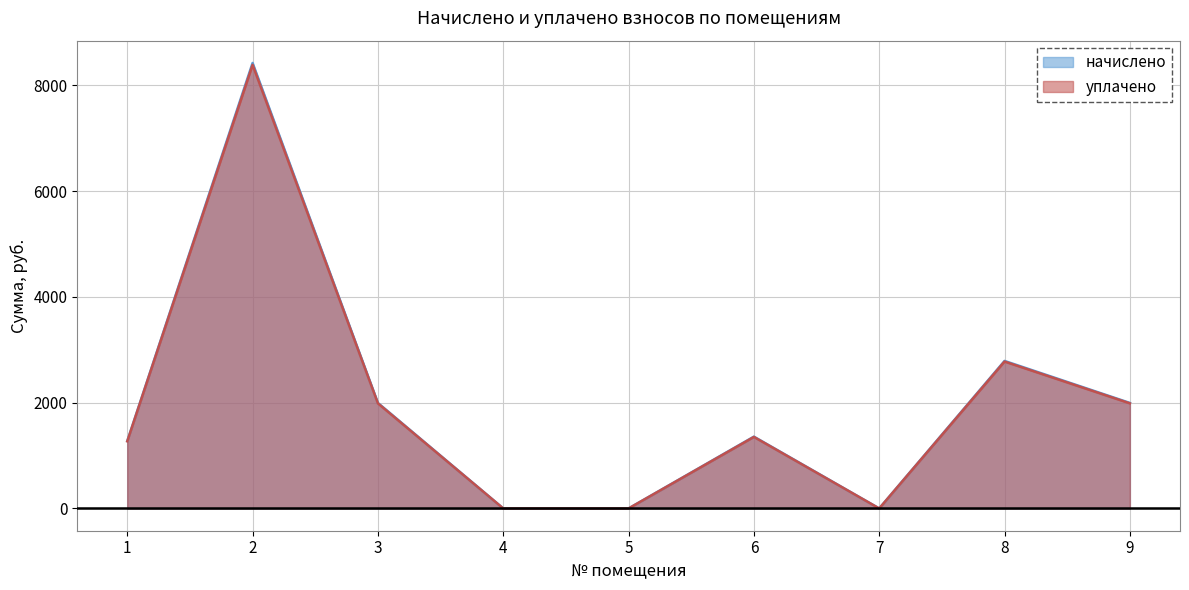

How many data points in начислено are less than 1357?

4